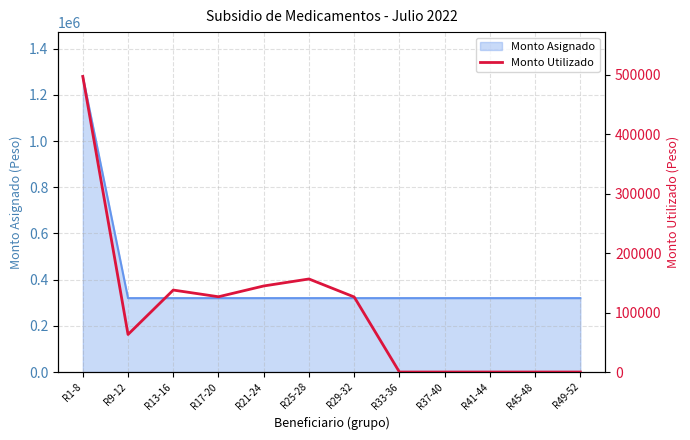

List the labels in order of value, smallest first.

R33-36, R37-40, R41-44, R45-48, R49-52, R9-12, R29-32, R17-20, R13-16, R21-24, R25-28, R1-8